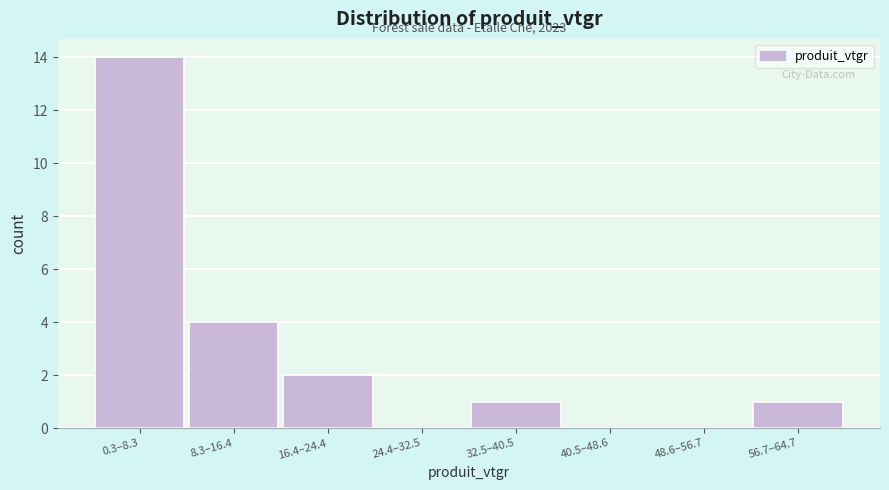

Reading left to right, what are all the values shown in this chart?

0.3–8.3=14	8.3–16.4=4	16.4–24.4=2	24.4–32.5=0	32.5–40.5=1	40.5–48.6=0	48.6–56.7=0	56.7–64.7=1